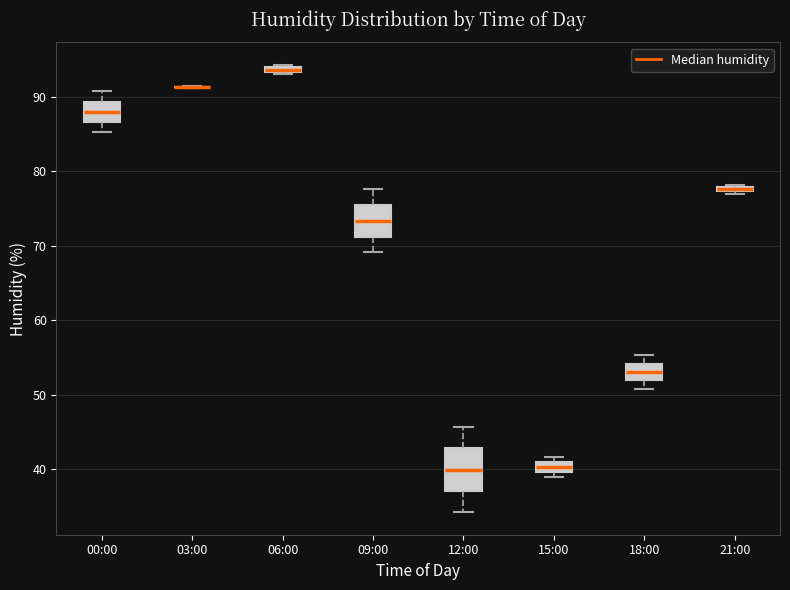

Which box is the tallest, from its lower edge to its upper edge?

12:00